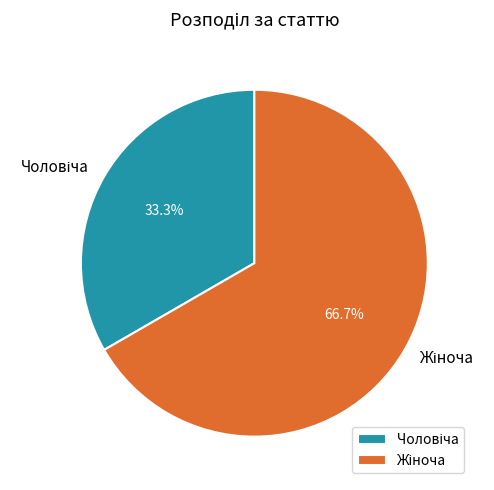

How many slices are in this pie chart?

2